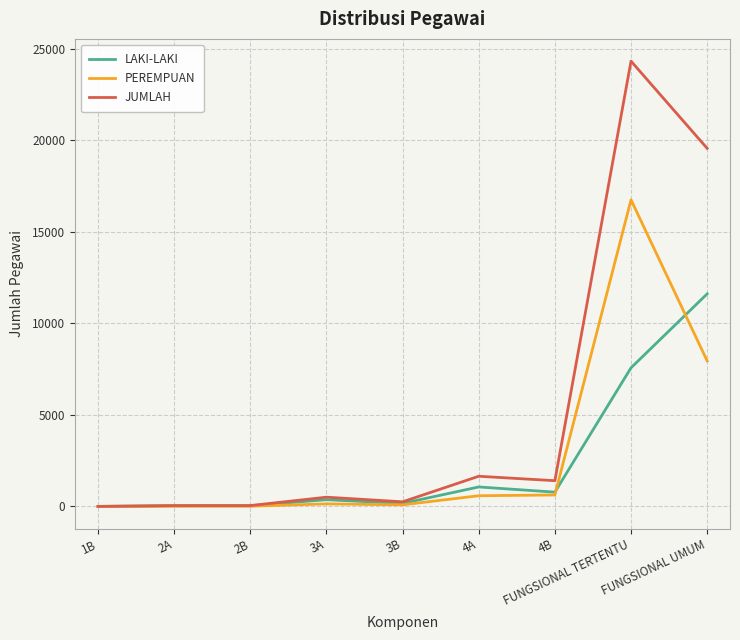

The PEREMPUAN series shows 0 at 1B. True or false?

True